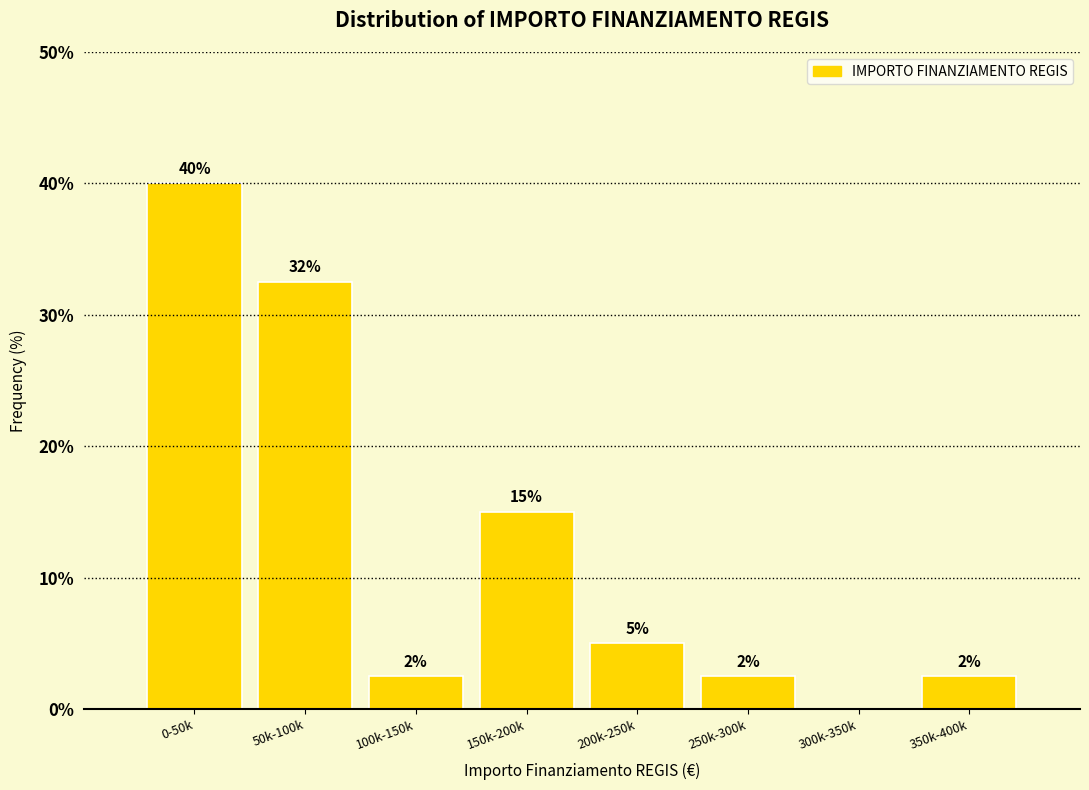

Are the bars horizontal?

No